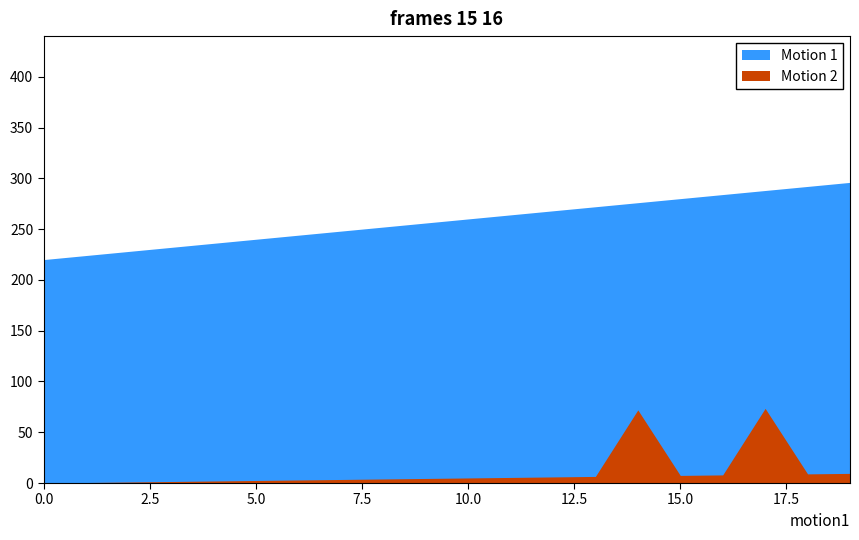

The value of Motion 1 at Task.priority is 1. True or false?

False